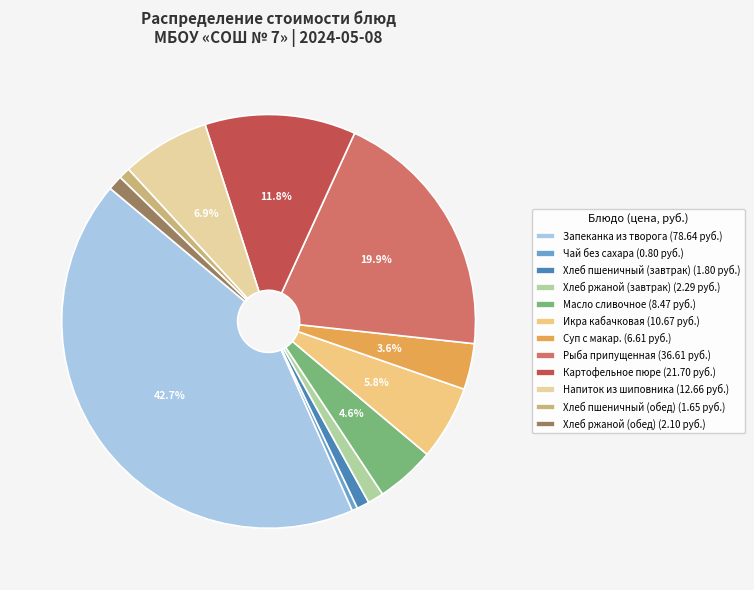

What is the total percentage of Масло сливочное and Картофельное пюре?

16.4%